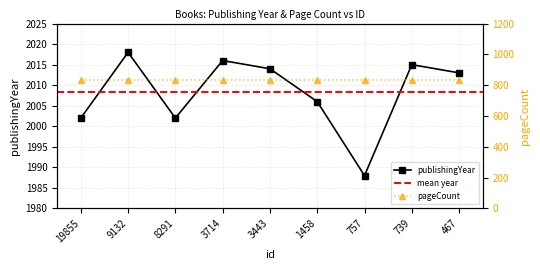

True or false: the data shows 561 at 739.

False